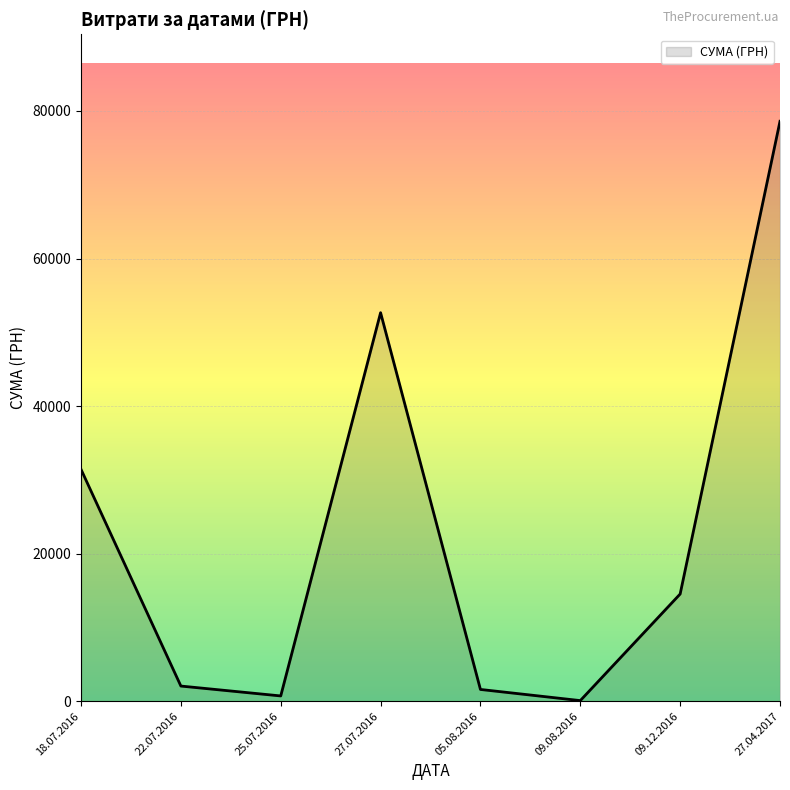

Reading left to right, list all the values displayed in this chart.

31424.0	2056.2	717.0	52658.0	1596.0	85.0	14530.0	78600.0